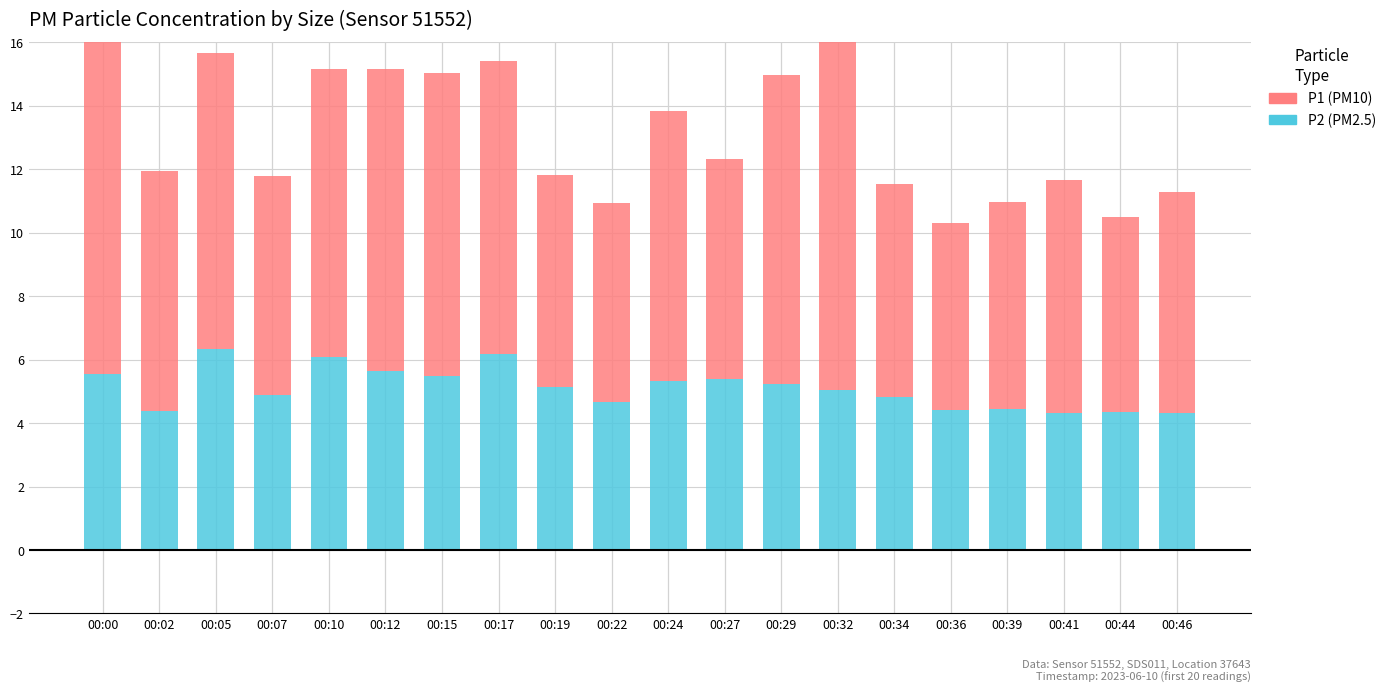

What is the value of the P1 bar at the 5th from the left?

9.1